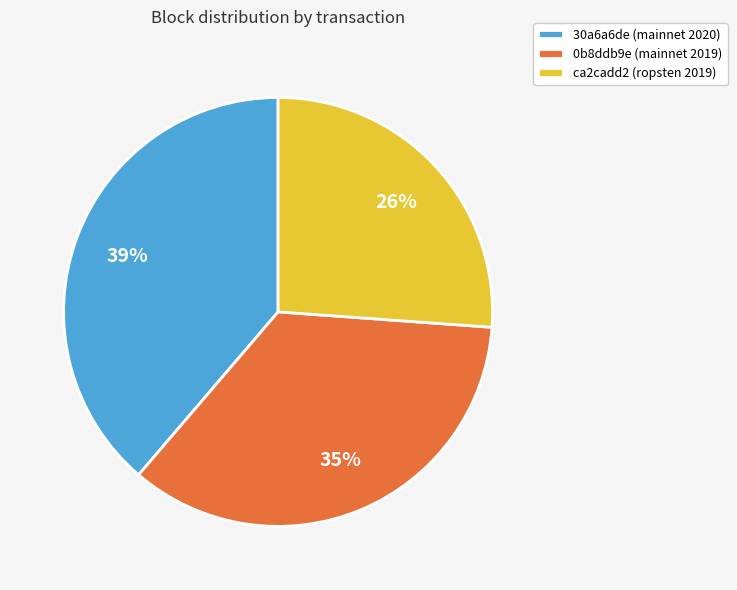

What percentage is the ca2cadd2 (ropsten 2019) slice, to the nearest percent?

26%